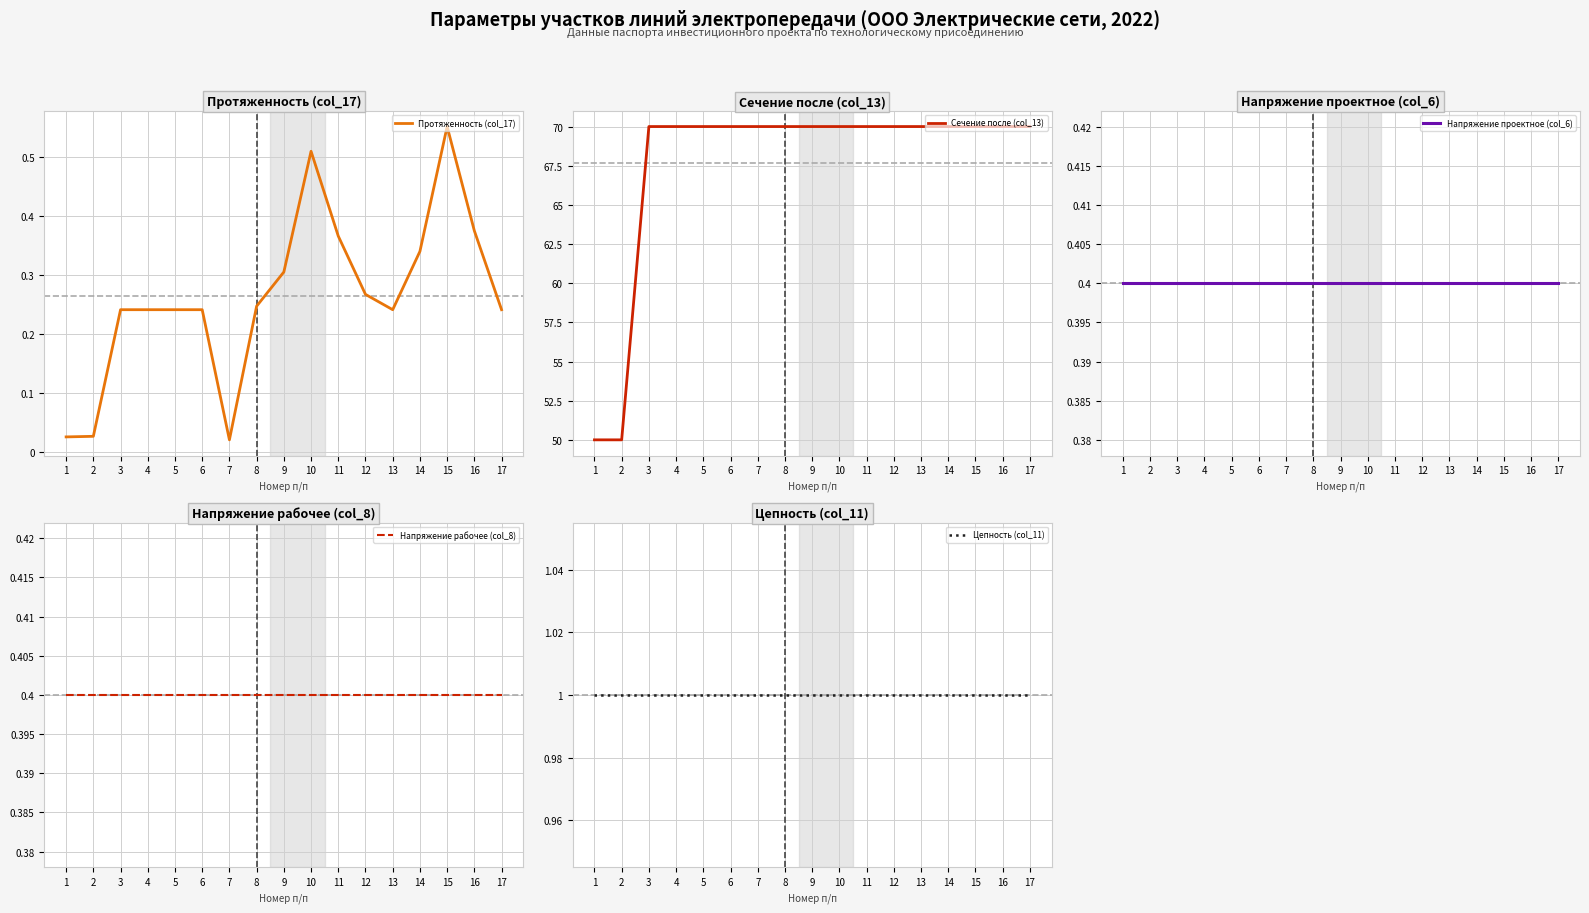

What is the sum of the Напряжение рабочее (col_8) values at 5 and 14?

0.8